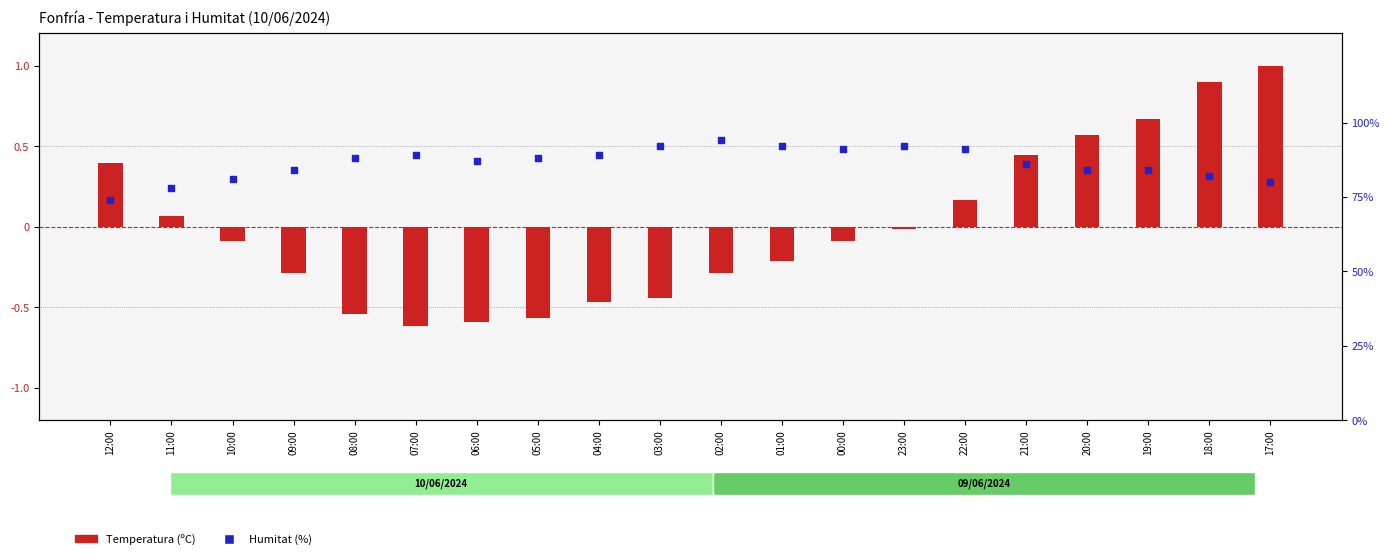

Is the value of Temperatura (ºC) at 23:00 greater than the value of Humitat (%) at 23:00?

No